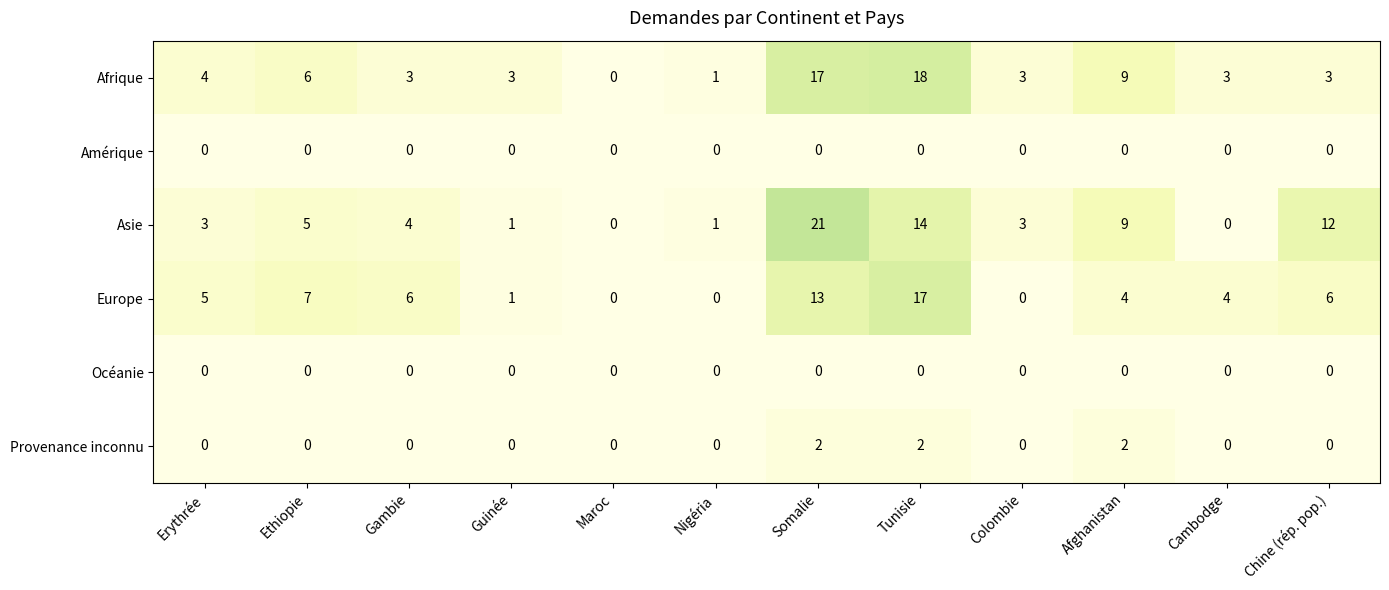

What is the greatest value displayed?

21